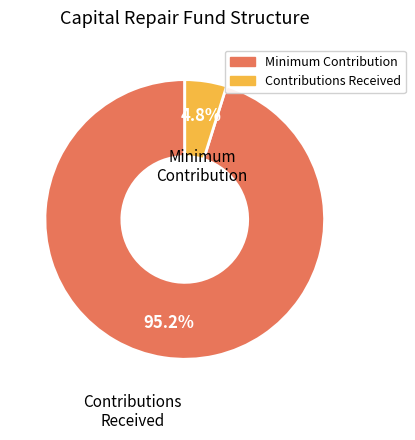

Does any single category account for the majority?

Yes